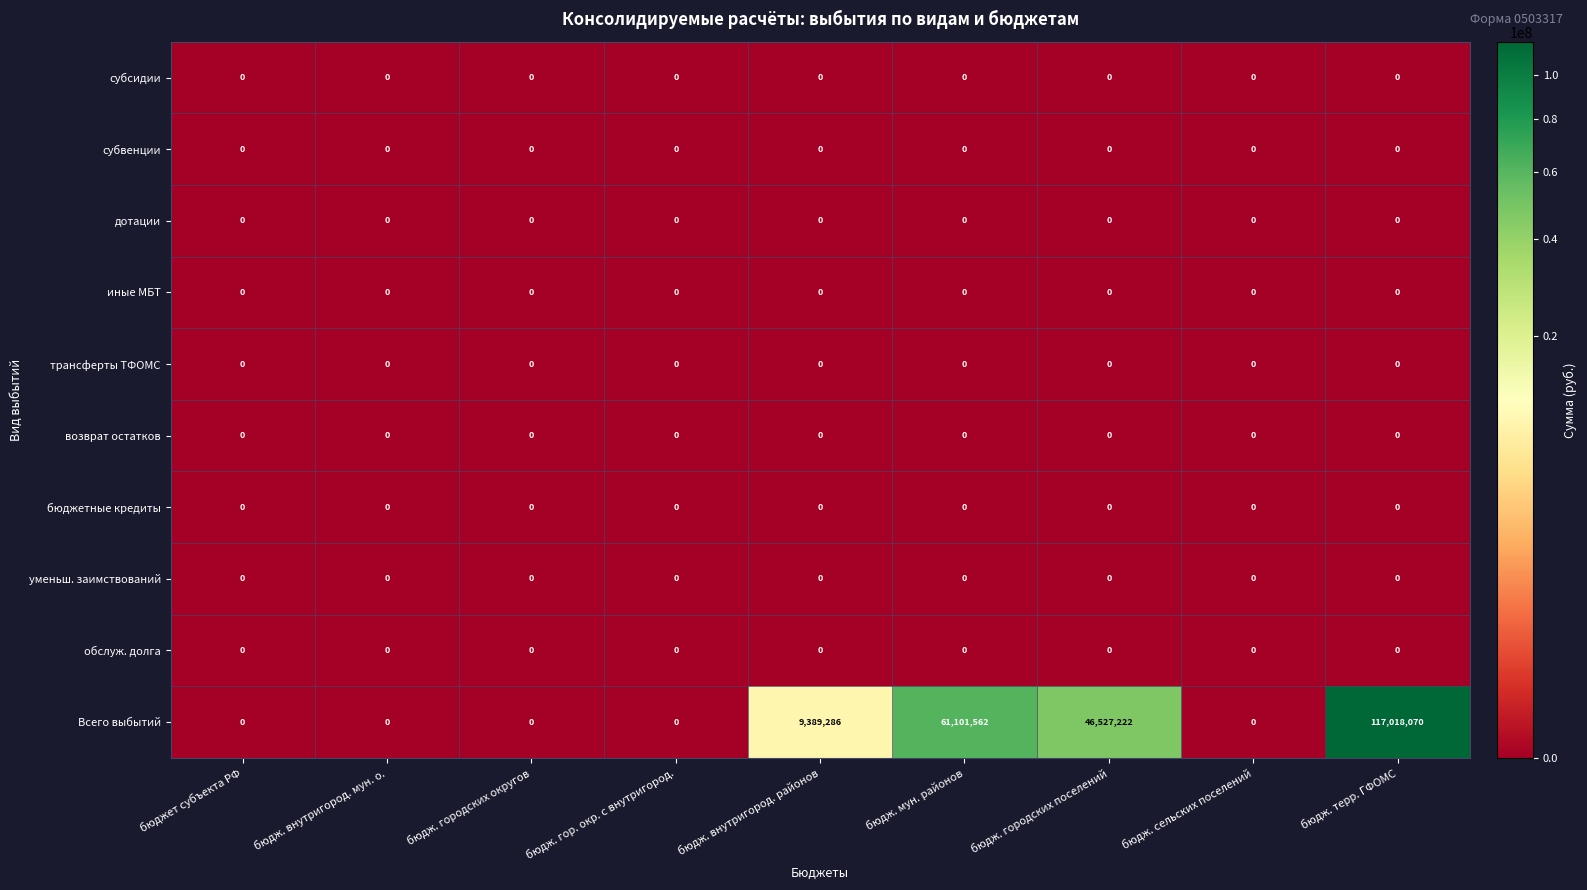

What is the difference between the Всего выбытий values at бюдж. мун. районов and бюдж. городских поселений?

14574340